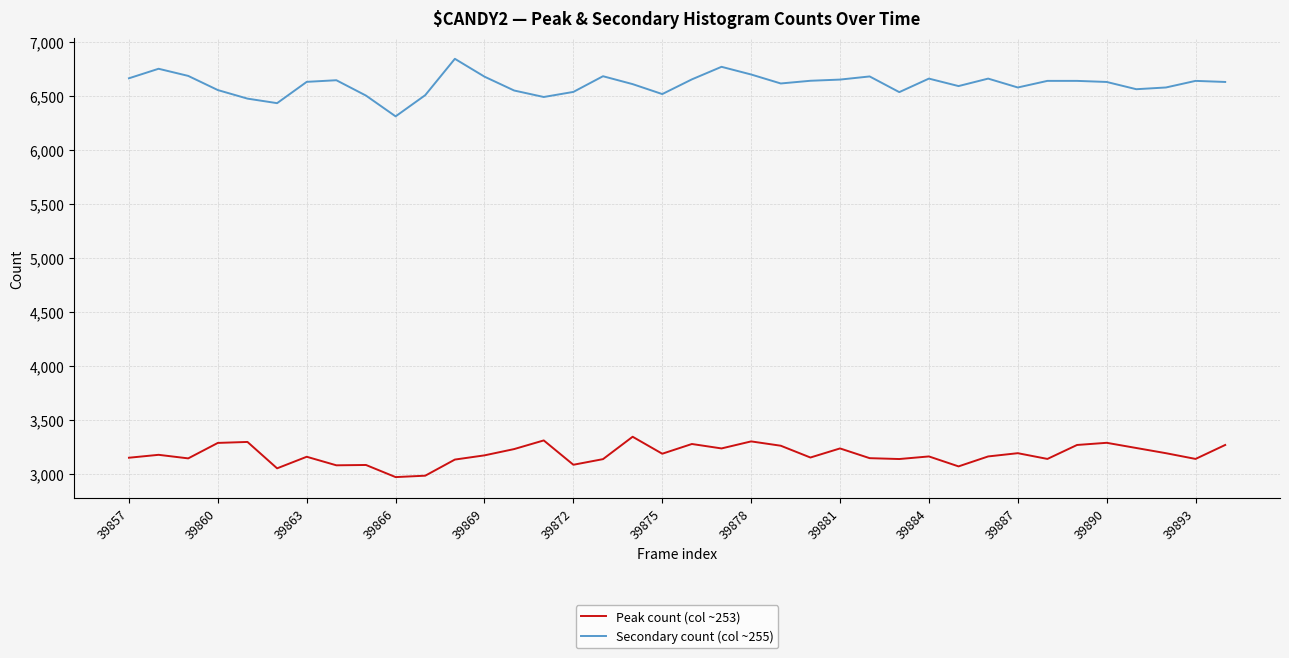

List the series in order of their peak value, highest first.

Secondary count (col ~255), Peak count (col ~253)